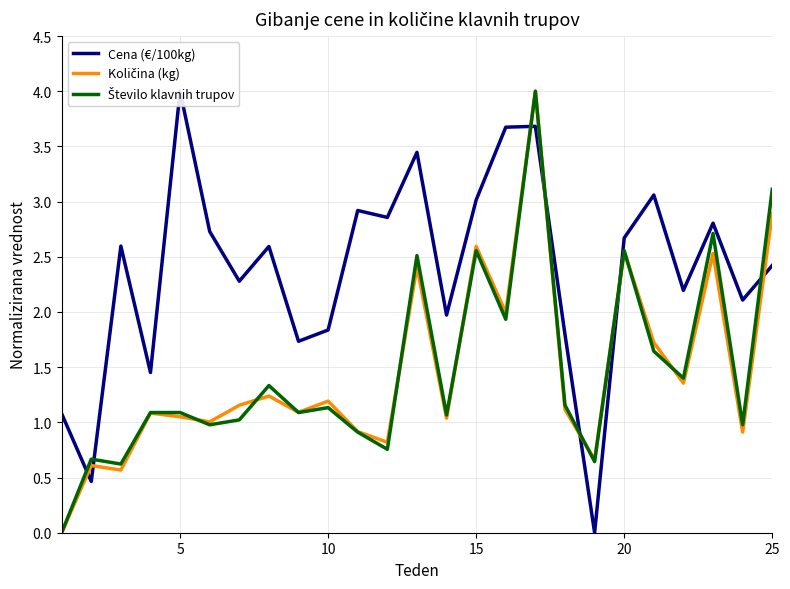

How many categories are shown in the chart?

25